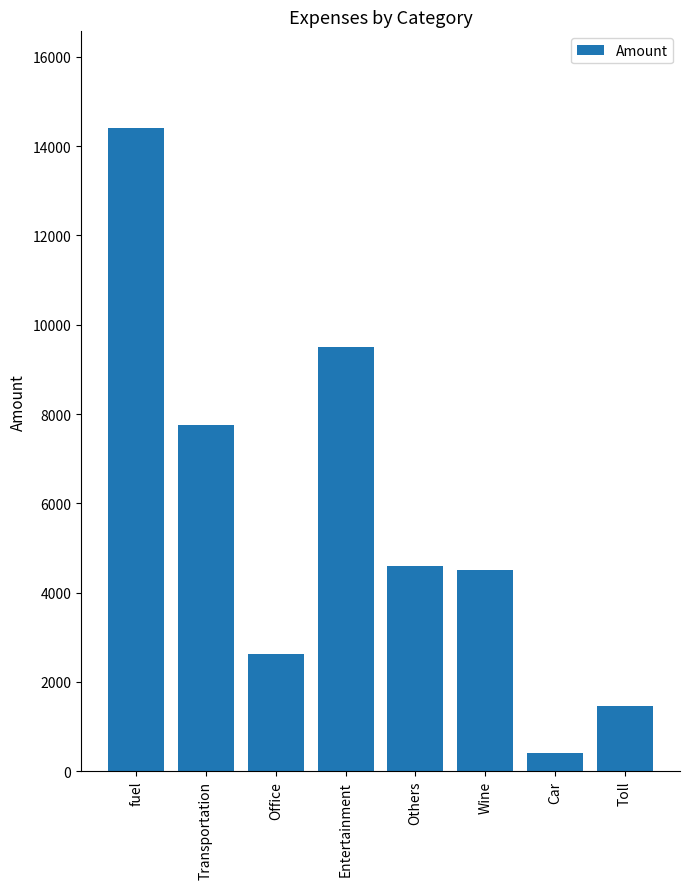

Reading left to right, transcribe all the data shown in this chart.

fuel=14410.6	Transportation=7750.0	Office=2615.0	Entertainment=9499.0	Others=4600.0	Wine=4500.0	Car=400.0	Toll=1454.0